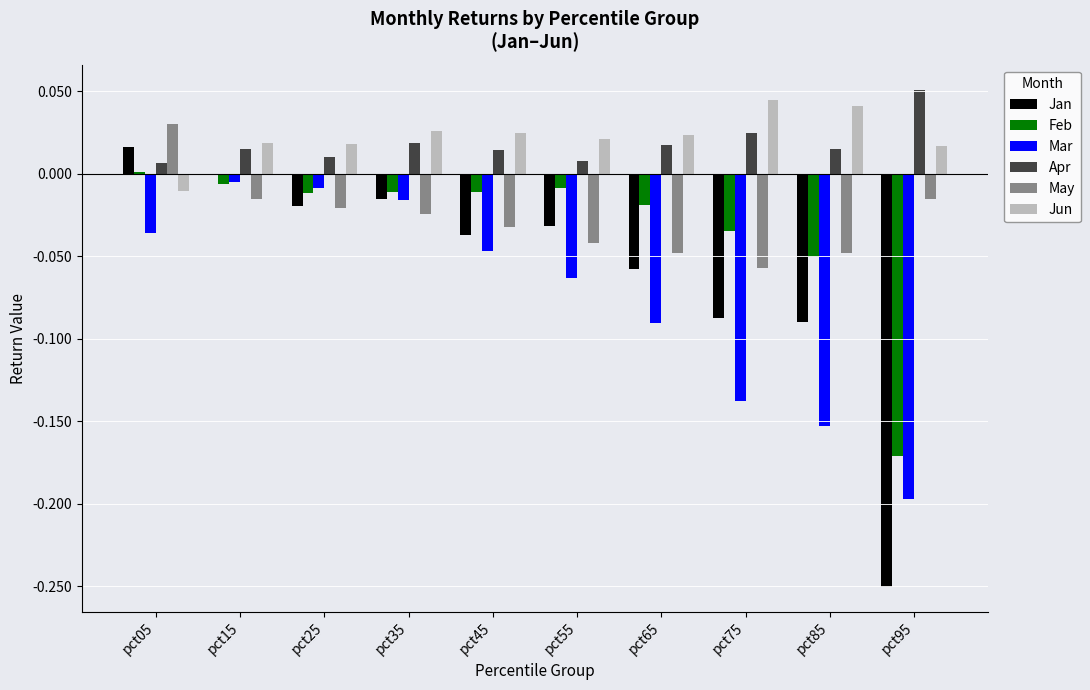

True or false: Jun has a value of 0.0 at pct45.

True